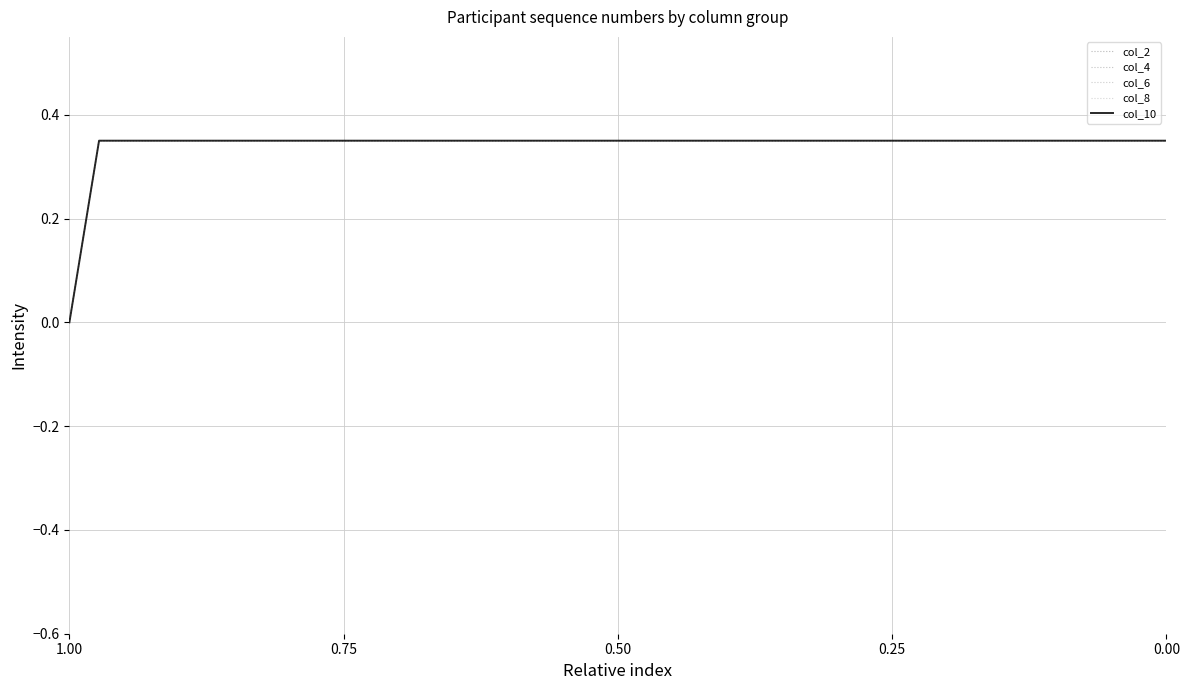

Which series has the largest total across all categories?

col_2